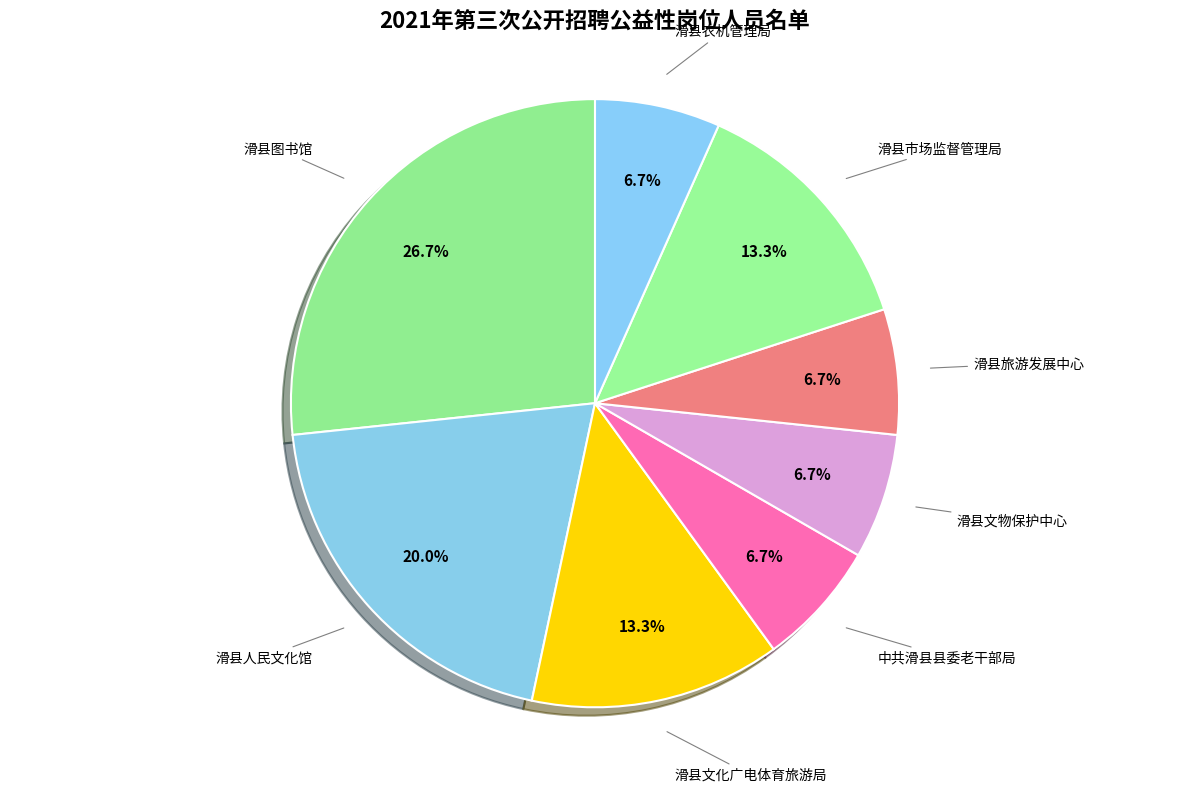

Which has a higher value, 滑县旅游发展中心 or 滑县文化广电体育旅游局?

滑县文化广电体育旅游局